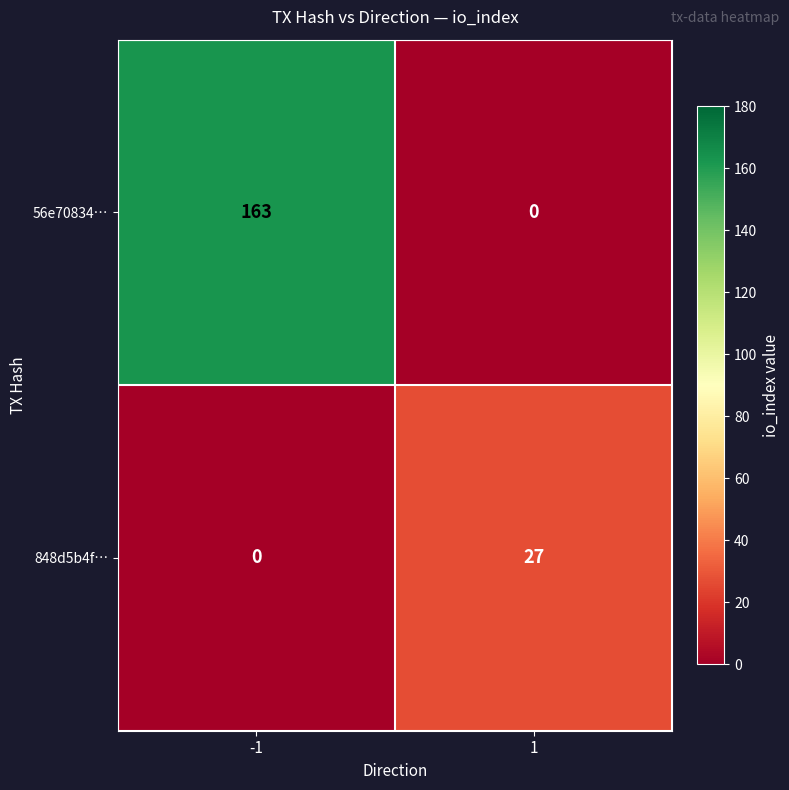

What is the total value across all series at 1?

27